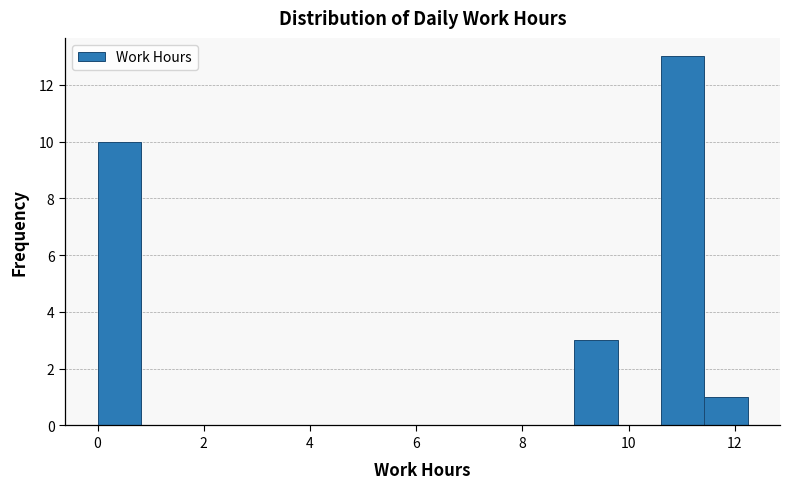

Which range on the x-axis has the tallest bar?

10.6 to 11.4